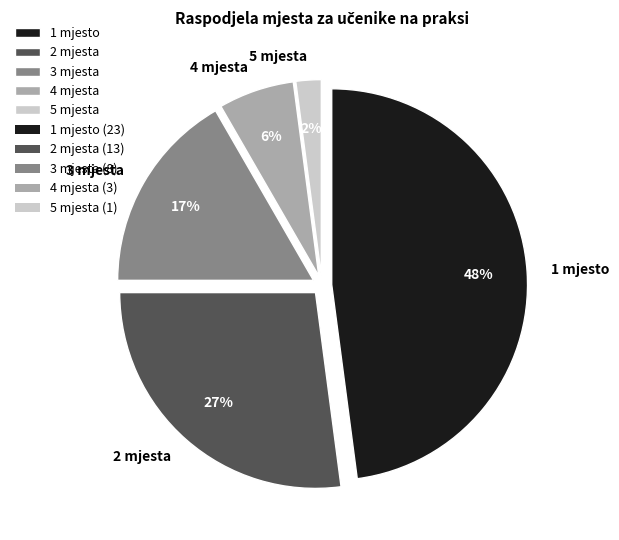

To the nearest percent, what is the difference between the largest and smallest slice percentages?

46%